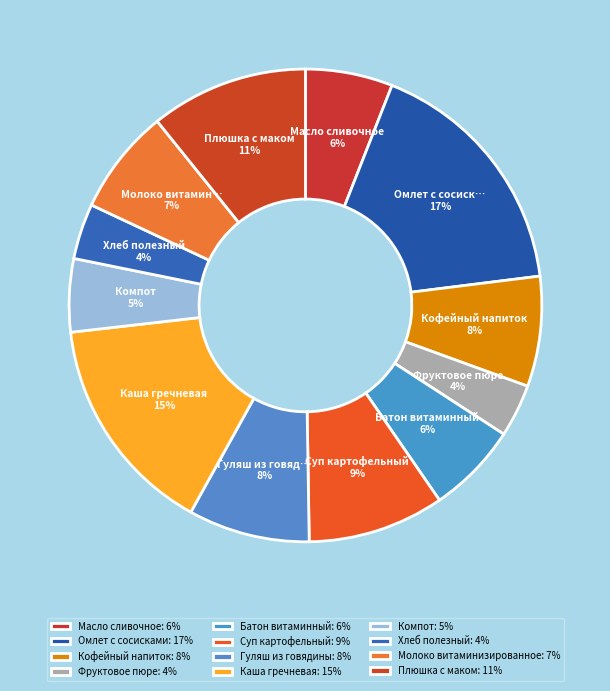

Which slice is the largest?

Омлет с сосисками